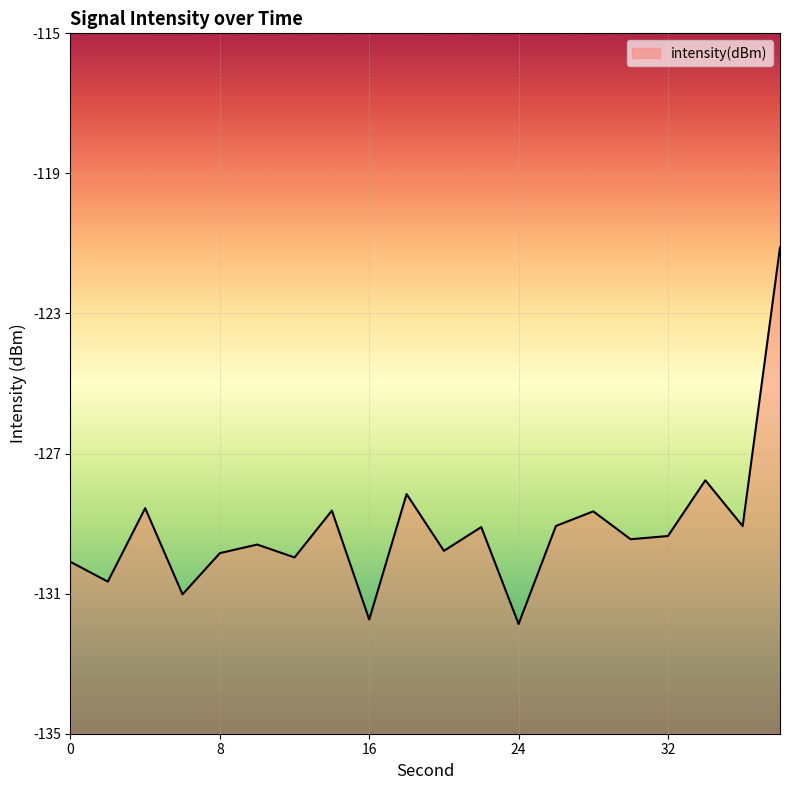

Reading left to right, list all the values displayed in this chart.

-130.1	-130.7	-128.6	-131.0	-129.8	-129.6	-130.0	-128.6	-131.7	-128.2	-129.8	-129.1	-131.9	-129.1	-128.7	-129.4	-129.4	-127.8	-129.1	-121.1